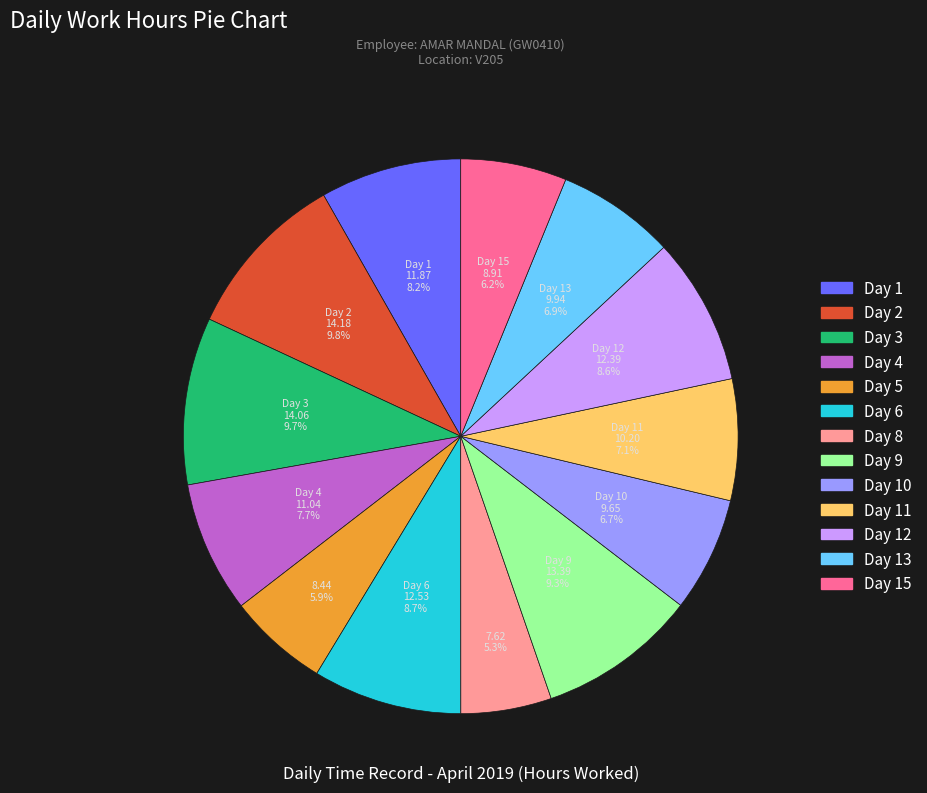

Is there a majority slice in this chart?

No